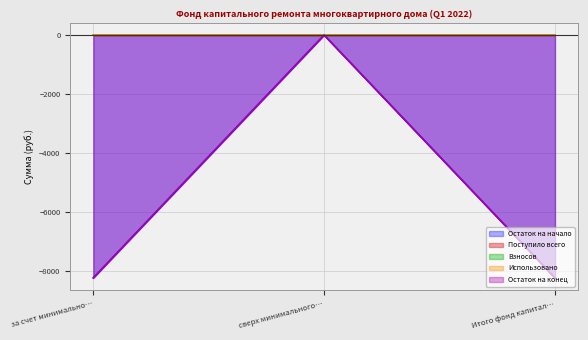

At which label does Поступило всего first exceed 3?

за счет минимально…